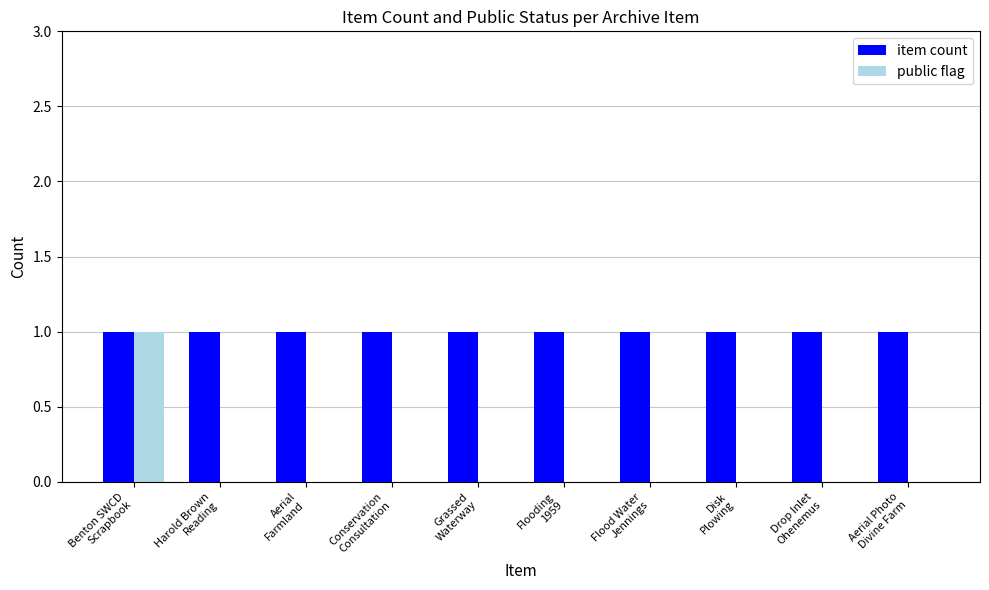

At which category is the sum across all series the highest?

Benton SWCD
Scrapbook